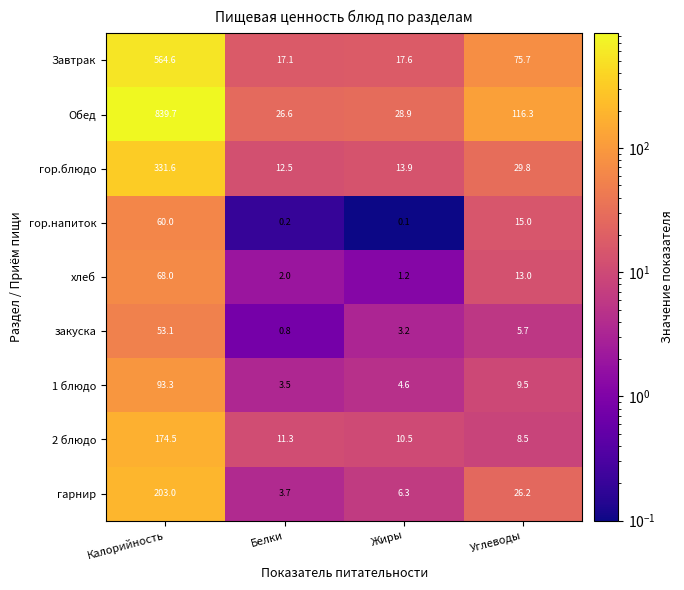

What is the average value of the Обед series?

252.9